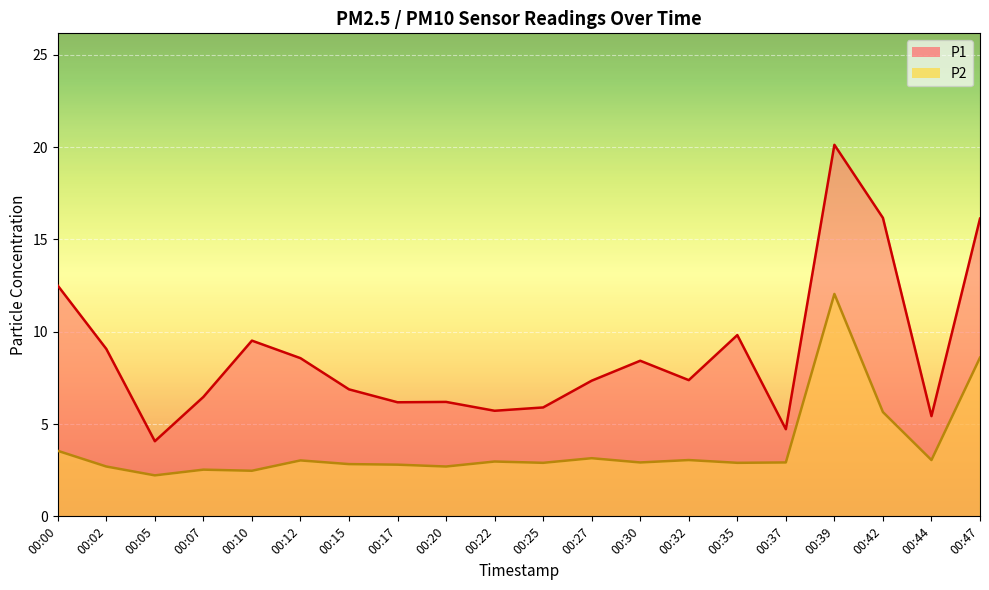

How many lines are shown in the chart?

2